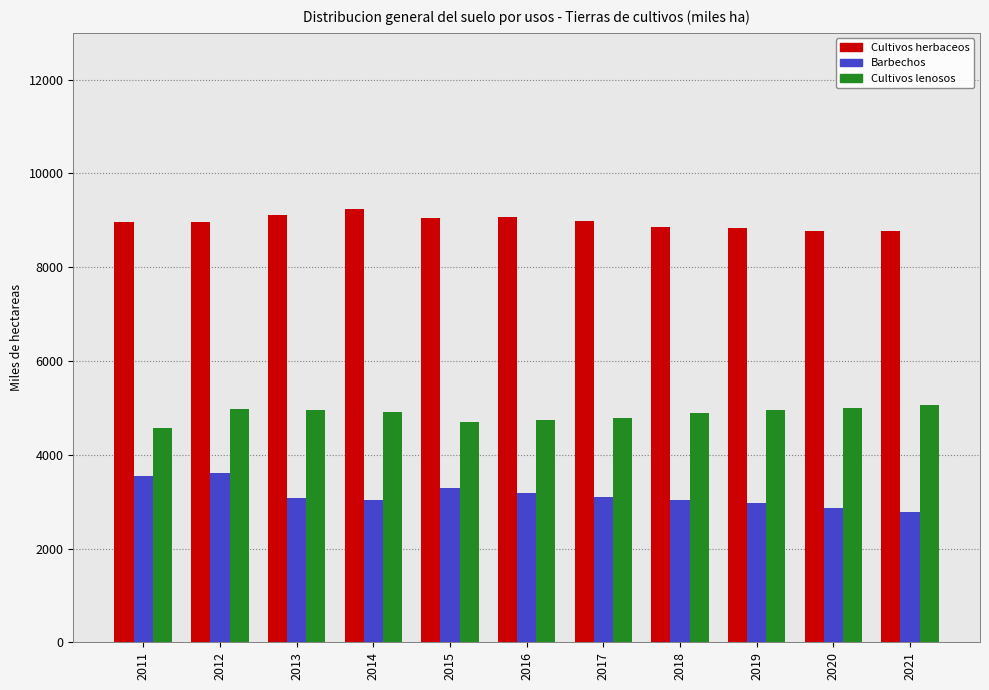

What are all the series names shown in the legend?

Cultivos herbaceos, Barbechos, Cultivos lenosos